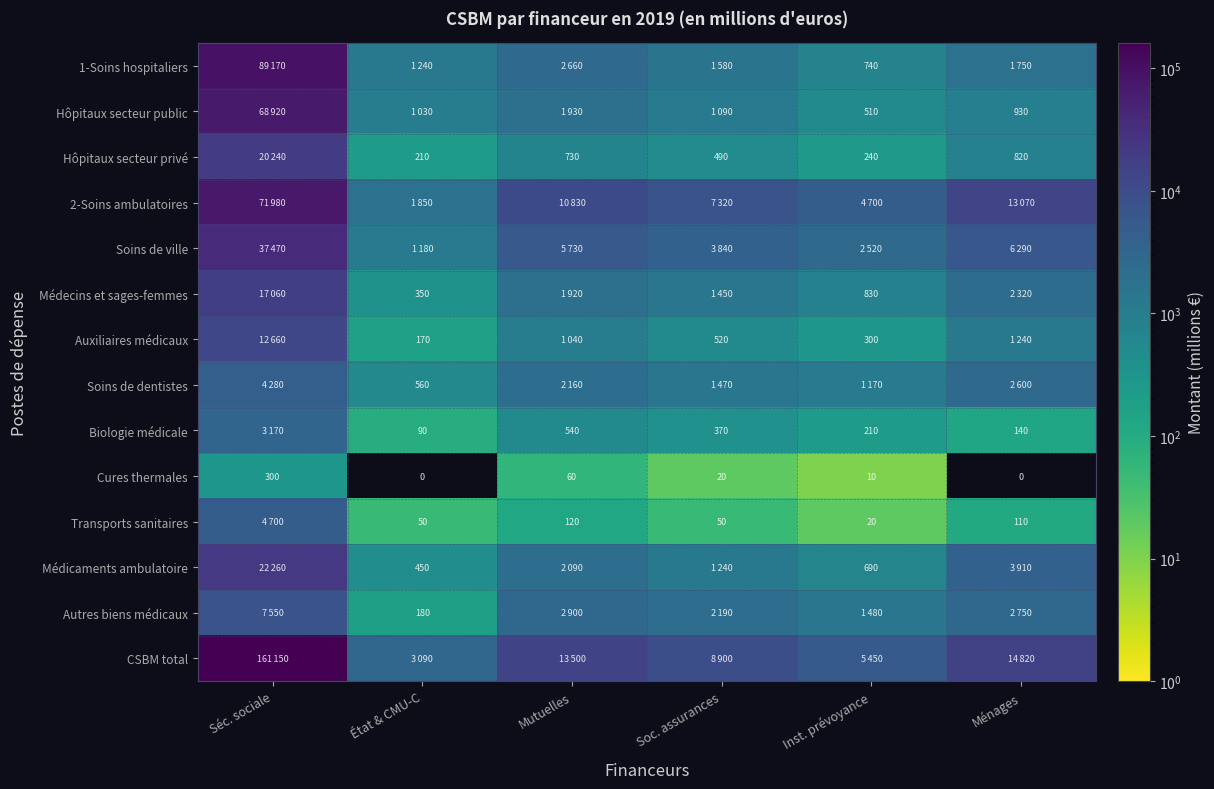

What is the average value of the Cures thermales series?

65